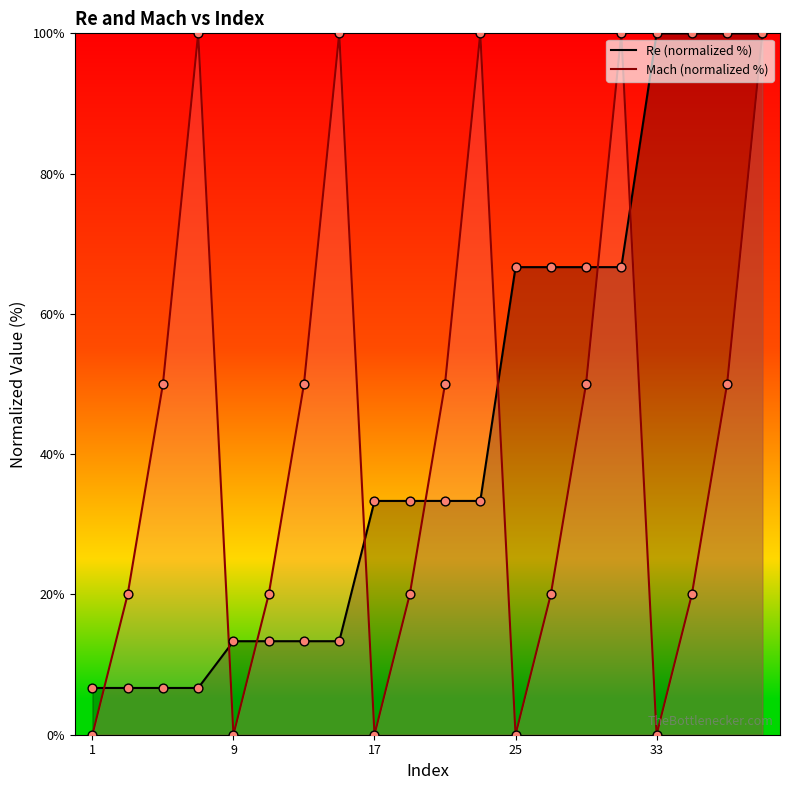

Which series reaches the maximum Y coordinate?

Re (normalized %)